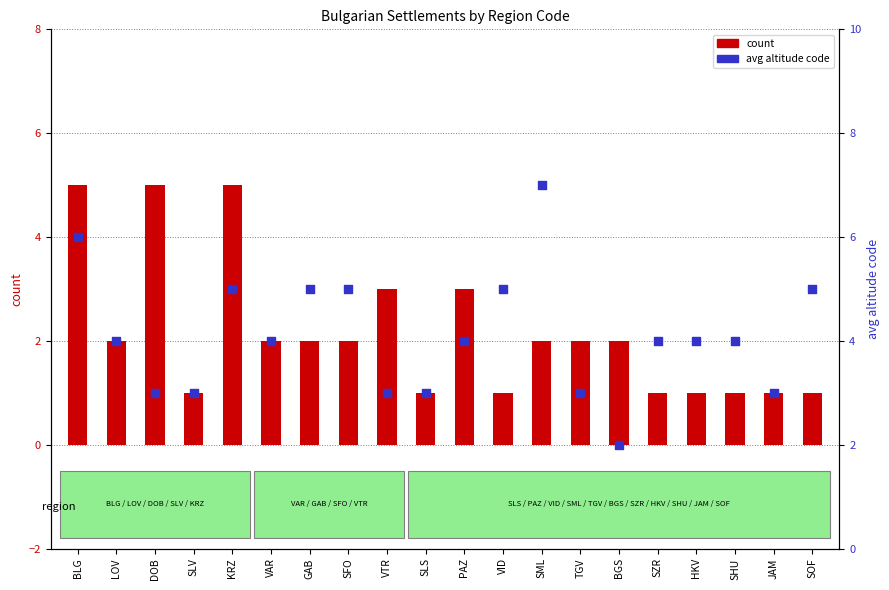

Is the value of avg altitude code at LOV greater than the value of count at SZR?

Yes